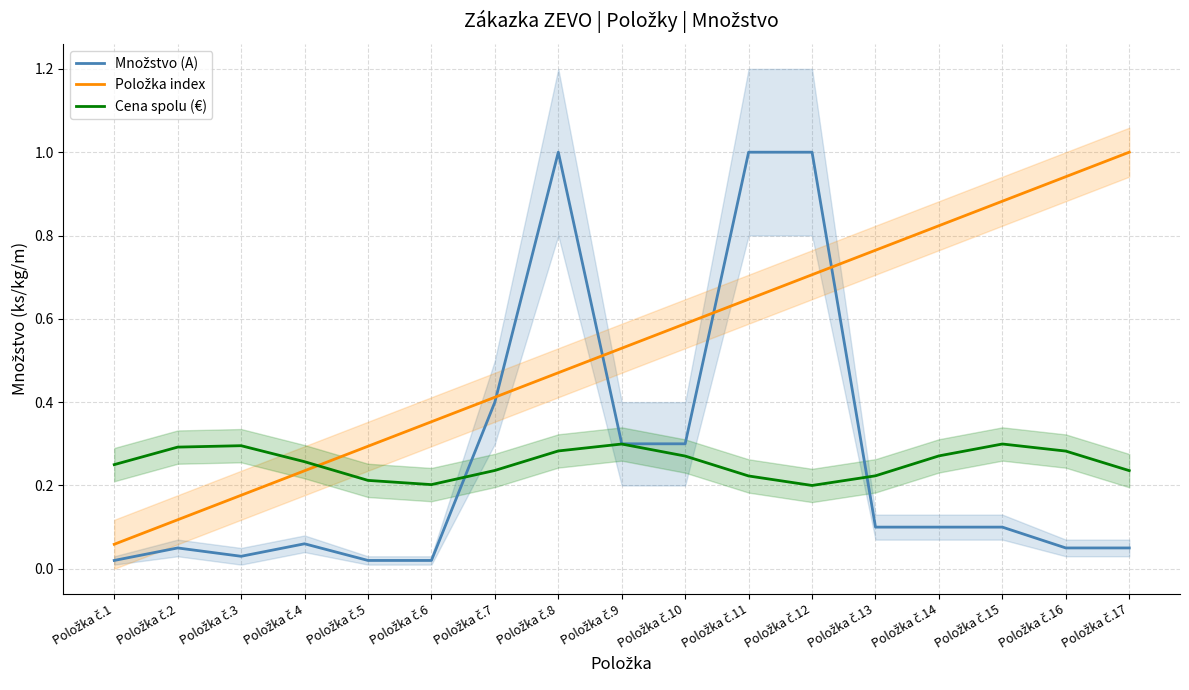

At how many categories does at least one series exceed 0?

17